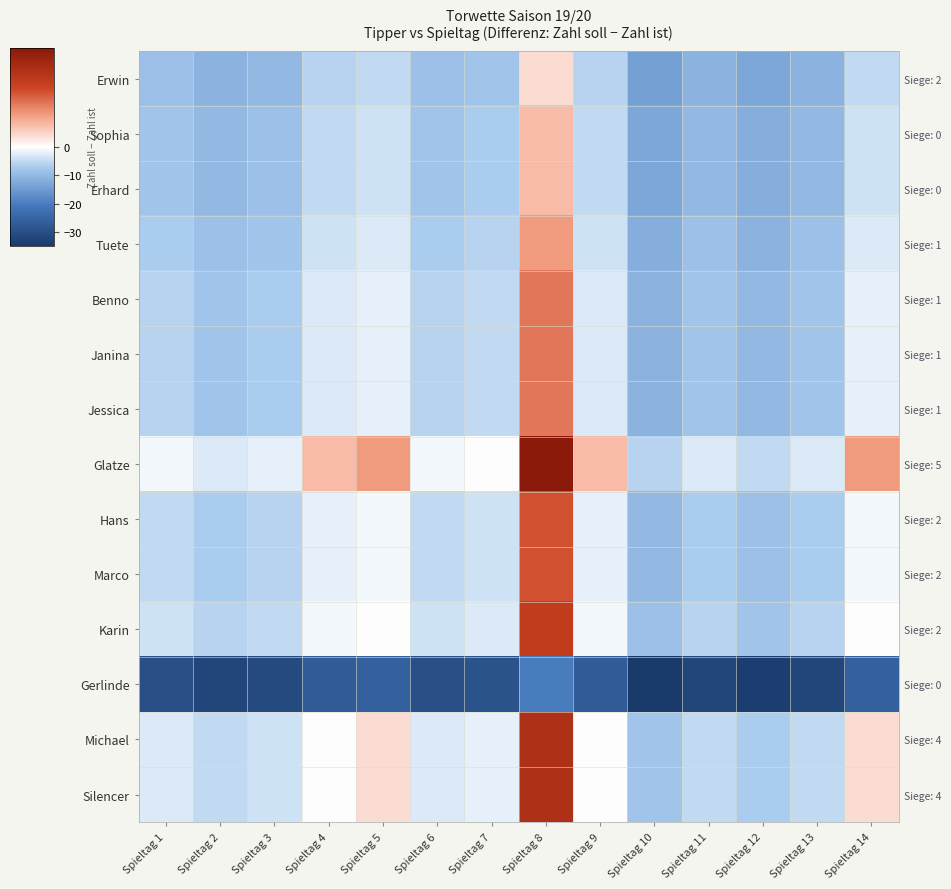

List the series in order of their peak value, highest first.

Glatze, Michael, Silencer, Karin, Hans, Marco, Benno, Janina, Jessica, Tuete, Sophia, Erhard, Erwin, Gerlinde